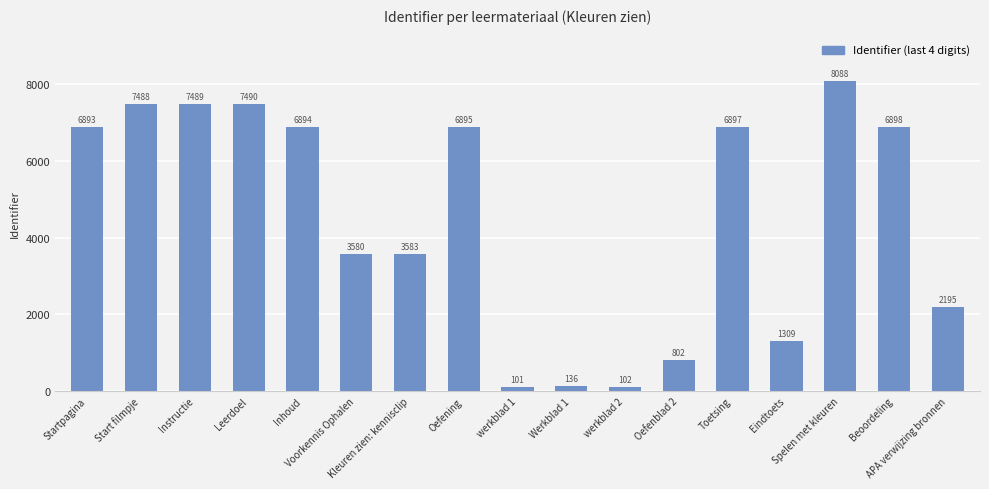

Reading left to right, transcribe all the data shown in this chart.

Startpagina=6893	Start filmpje=7488	Instructie=7489	Leerdoel=7490	Inhoud=6894	Voorkennis Ophalen=3580	Kleuren zien: kennisclip=3583	Oefening=6895	werkblad 1=101	Werkblad 1=136	werkblad 2=102	Oefenblad 2=802	Toetsing=6897	Eindtoets=1309	Spelen met kleuren=8088	Beoordeling=6898	APA verwijzing bronnen=2195